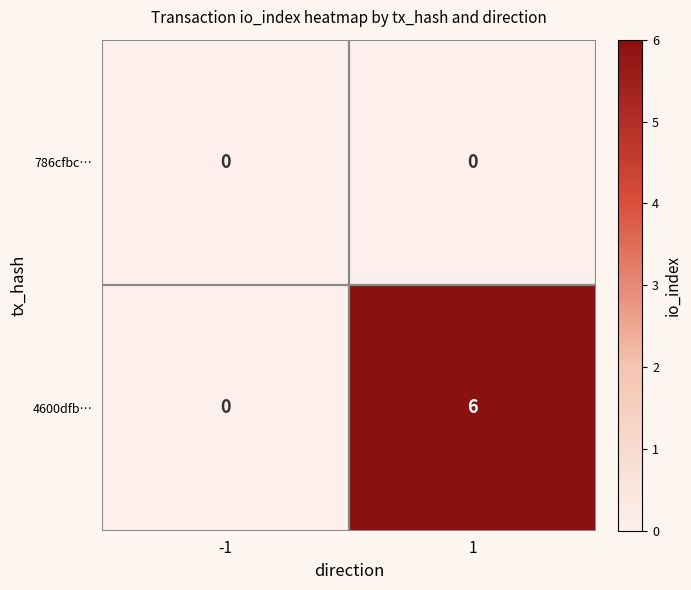

What is the sum of all 4600dfb… values?

6